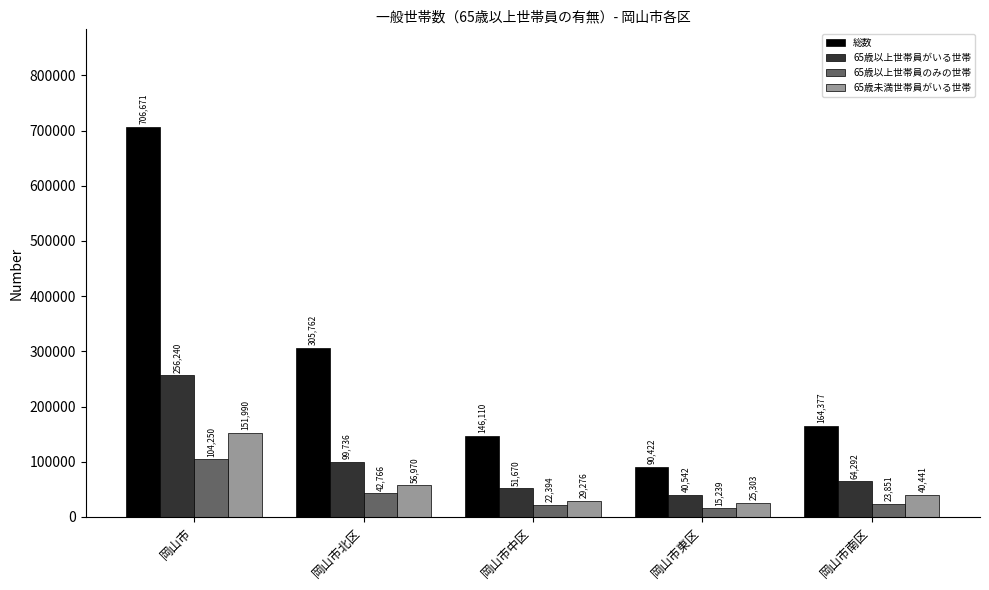

What is the difference between the maximum and minimum values in the 65歳未満世帯員がいる世帯 series?

126687